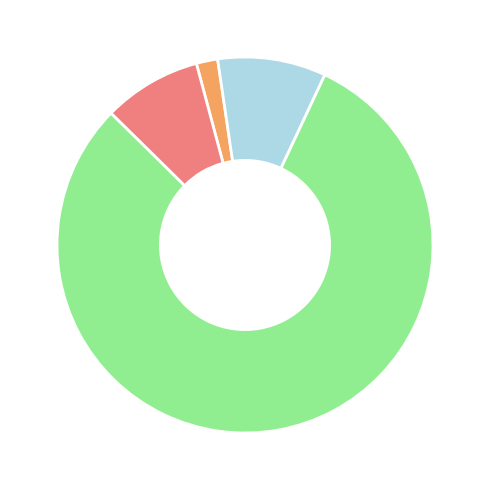

Is there a majority slice in this chart?

Yes